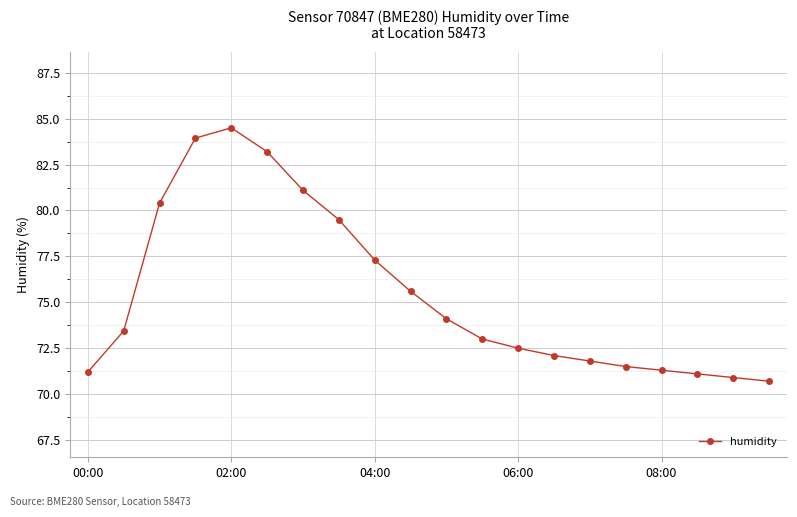

What is the difference between the second highest and second lowest values?

13.0